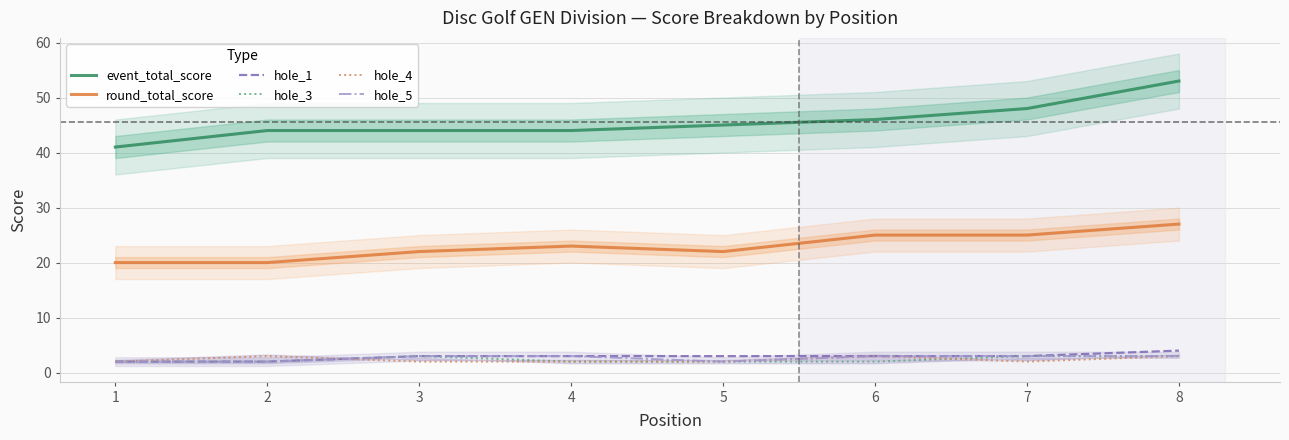

True or false: round_total_score and hole_5 cross at least once.

False